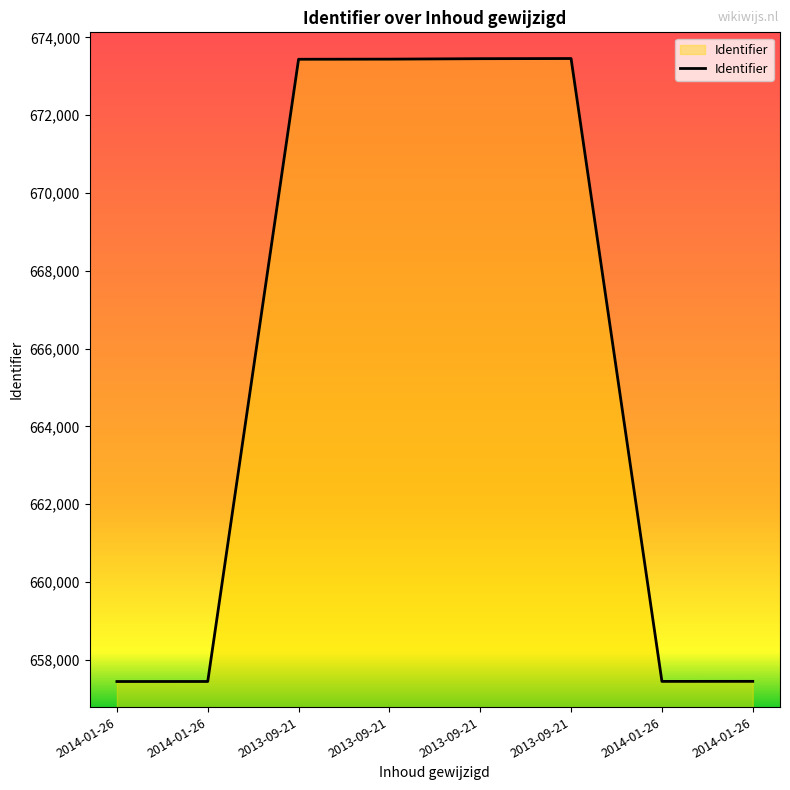

What is the label of the 2nd point from the left?

2014-01-26